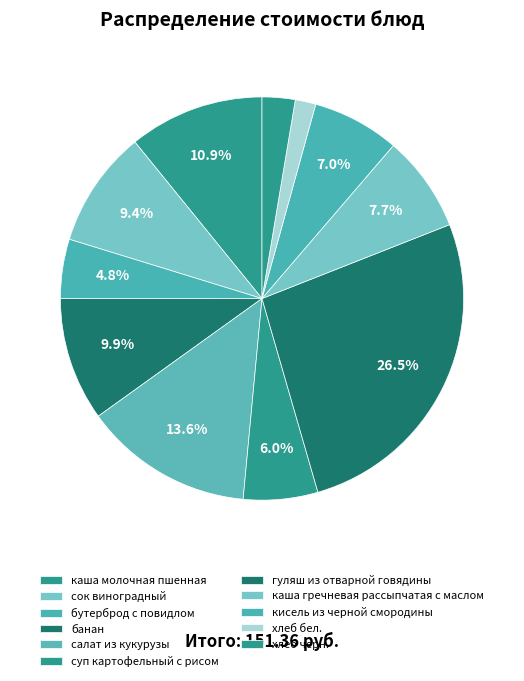

Rank the categories by value from lowest to highest.

хлеб бел., хлеб черн., бутерброд с повидлом, суп картофельный с рисом, кисель из черной смородины, каша гречневая рассыпчатая с маслом, сок виноградный, банан, каша молочная пшенная, салат из кукурузы, гуляш из отварной говядины